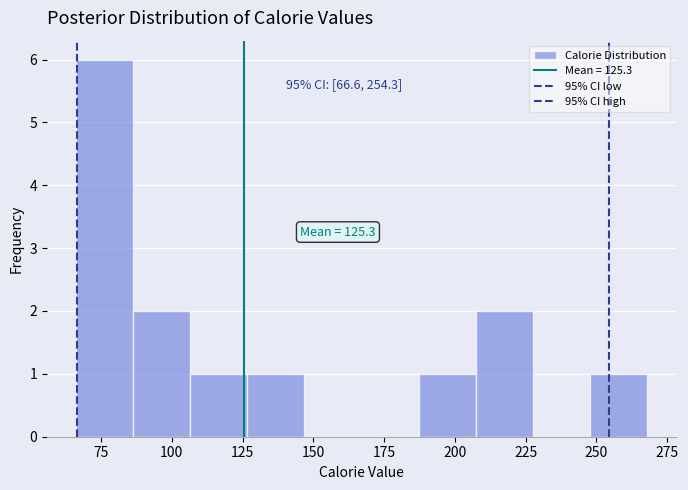

Which range on the x-axis has the tallest bar?

65 to 85